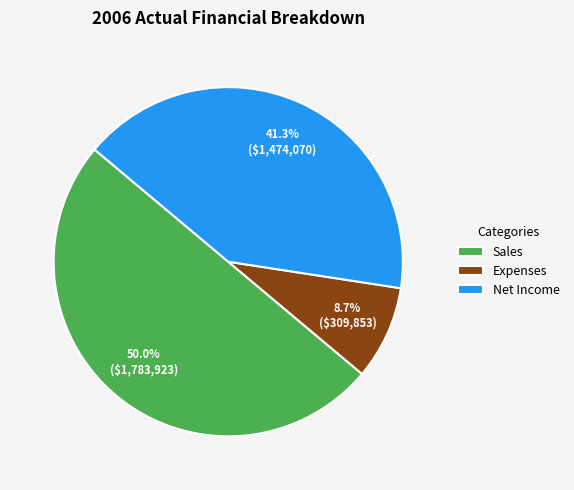

To the nearest percent, what is the difference between the largest and smallest slice percentages?

41%